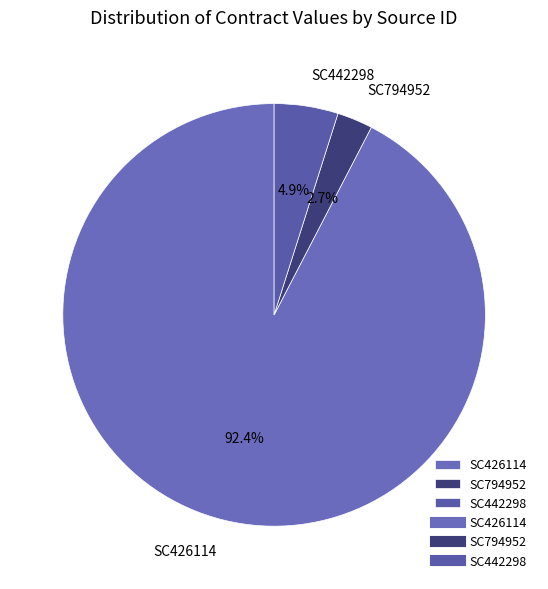

Count the number of slices in the pie.

3